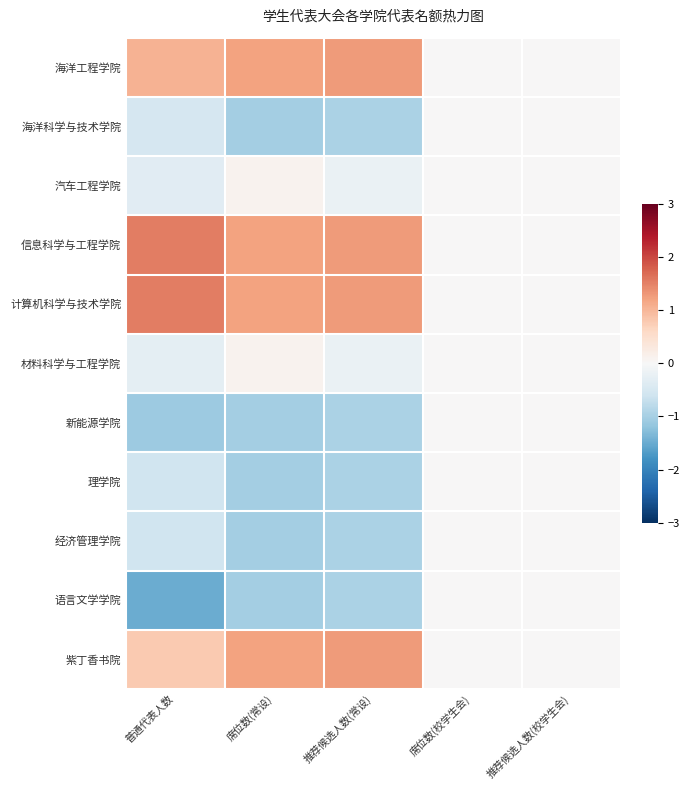

Rank the series at 席位数(校学生会) from lowest to highest value.

海洋工程学院, 海洋科学与技术学院, 汽车工程学院, 信息科学与工程学院, 计算机科学与技术学院, 材料科学与工程学院, 新能源学院, 理学院, 经济管理学院, 语言文学学院, 紫丁香书院